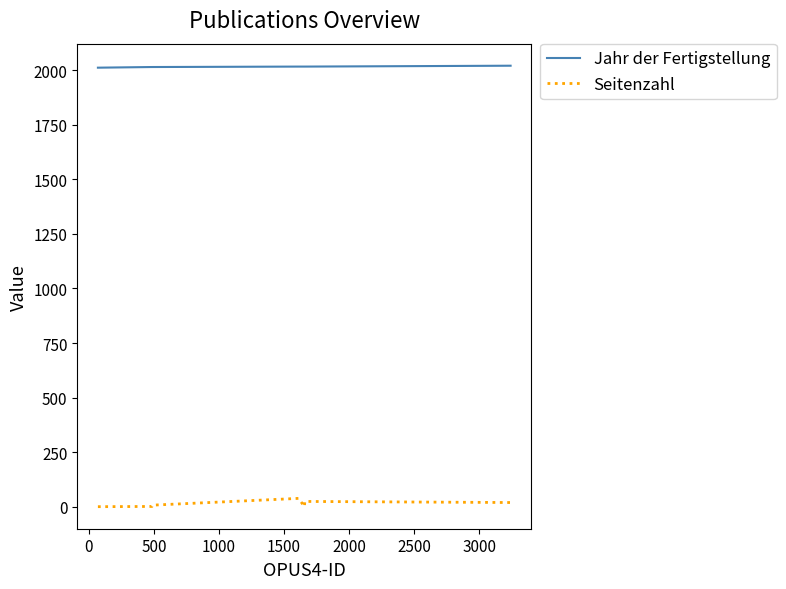

What is the maximum value shown in the chart?

2021